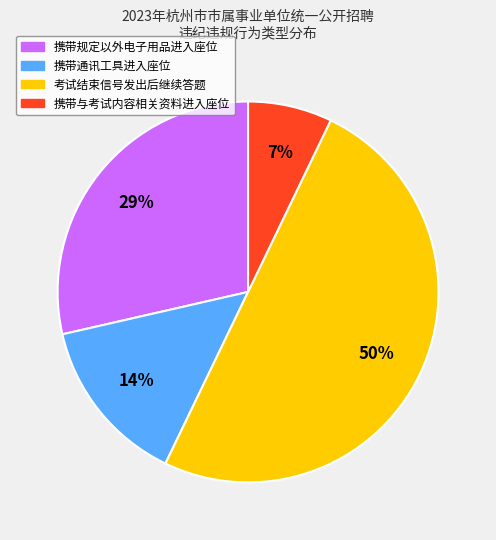

How many segments does this pie chart have?

4